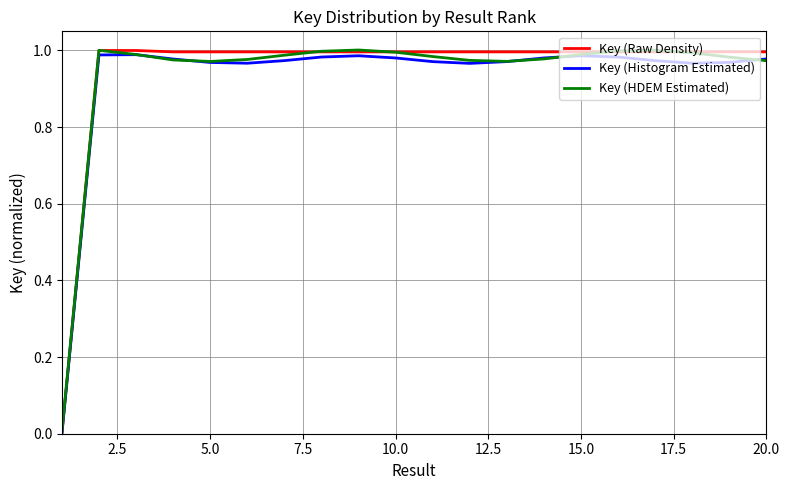

Which series has the largest range (max minus min)?

Key (Raw Density)